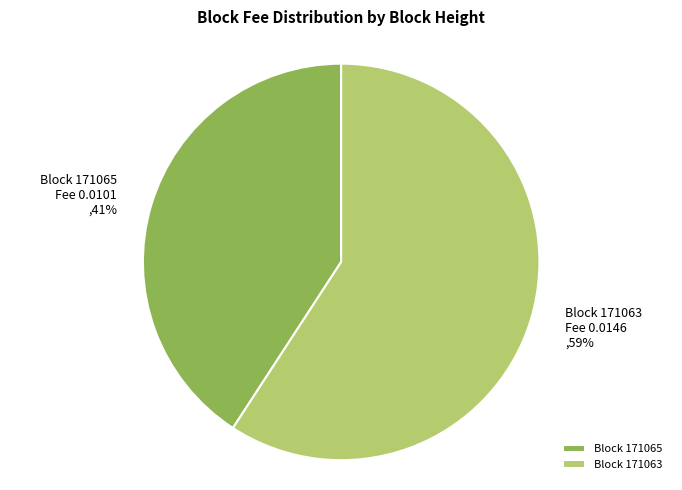

Which category has the biggest portion of the pie?

Block 171063